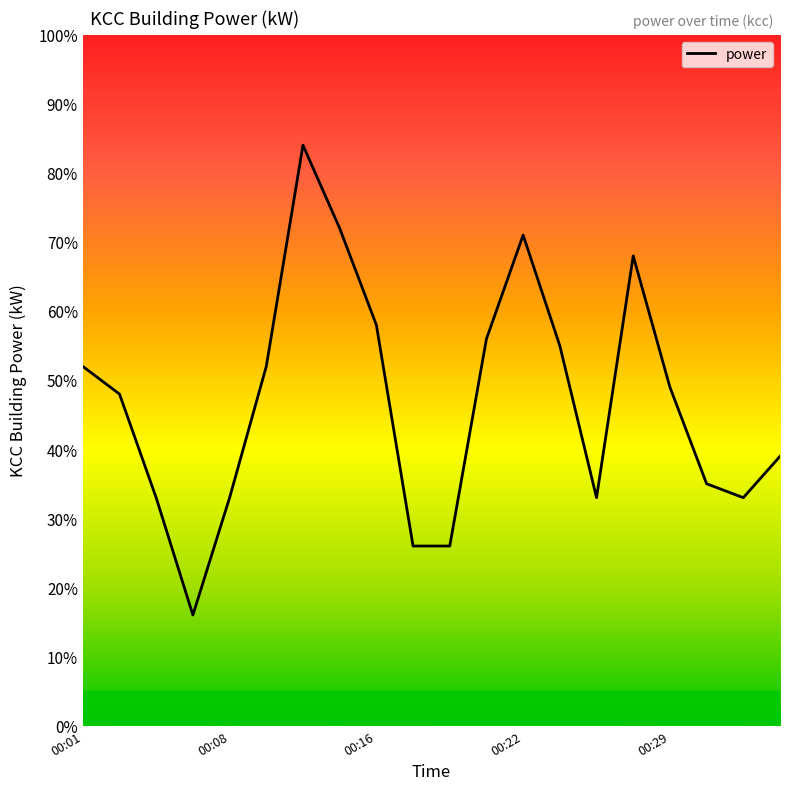

Does the chart display data point markers on the line(s)?

No